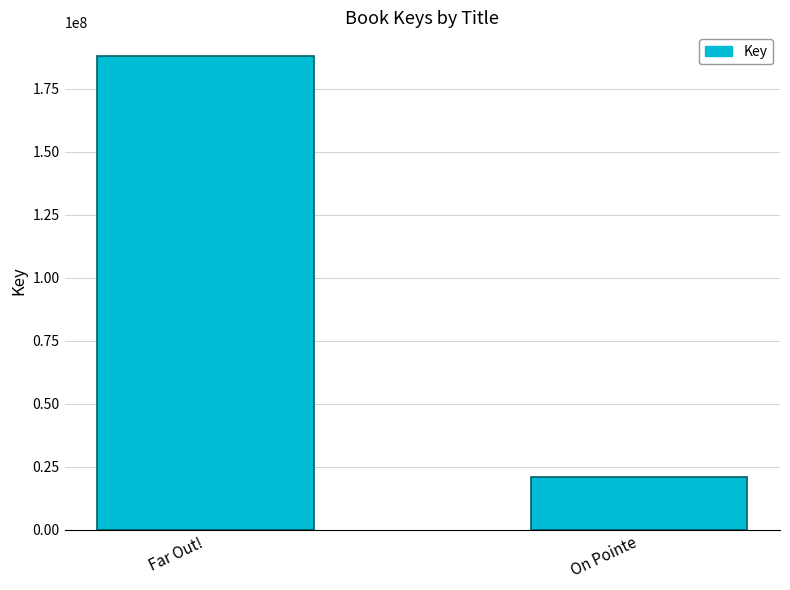

Reading right to left, list all the values displayed in this chart.

20828702	187921190